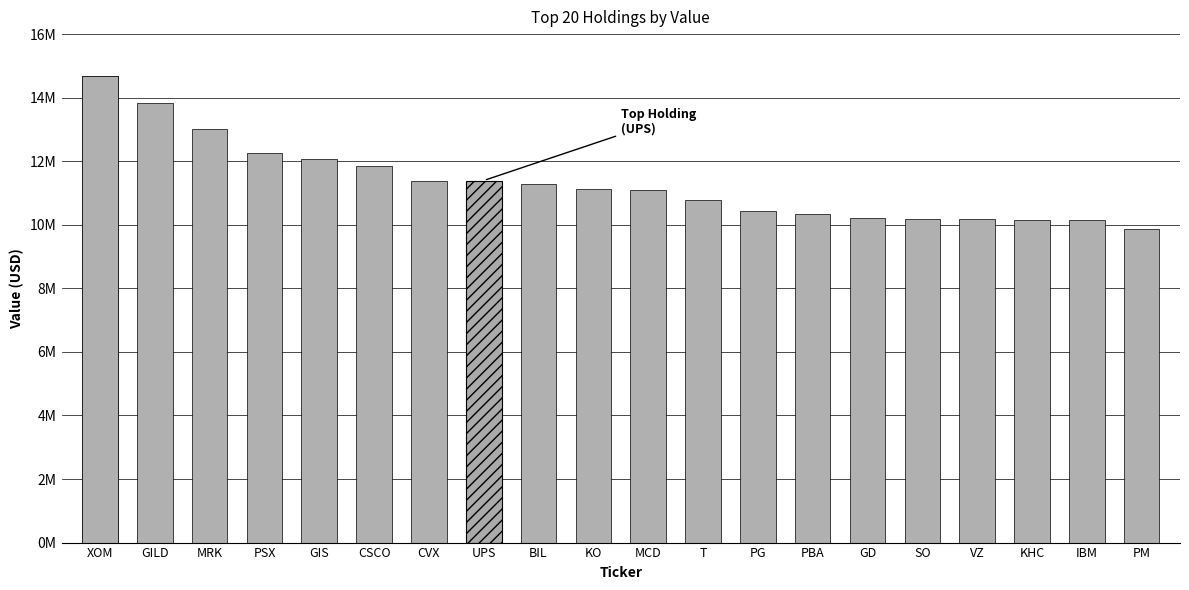

At which label is the value closest to 12265184?

PSX